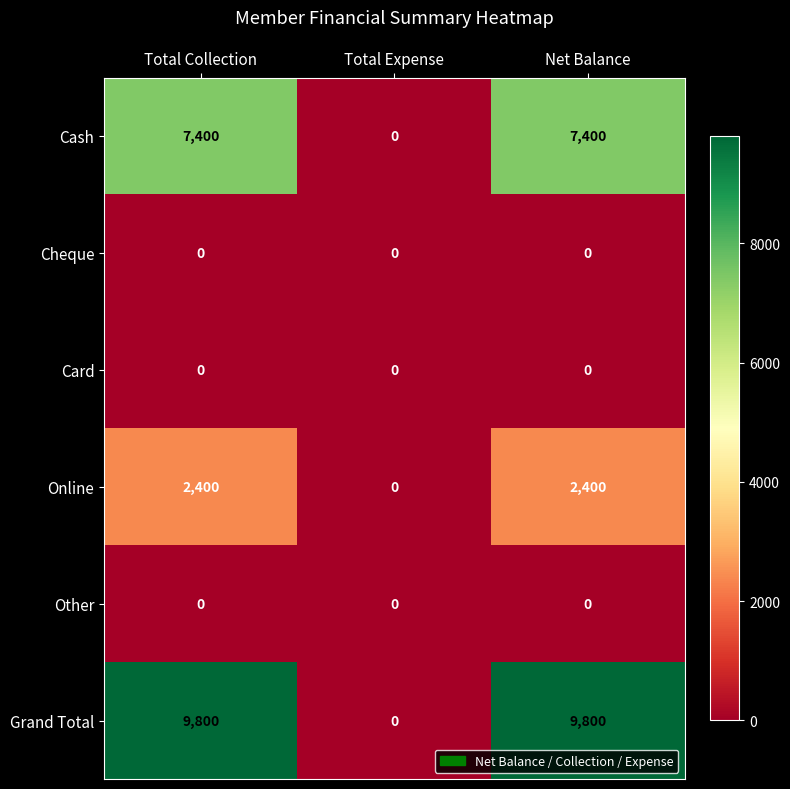

Which series has the largest total across all categories?

Grand Total